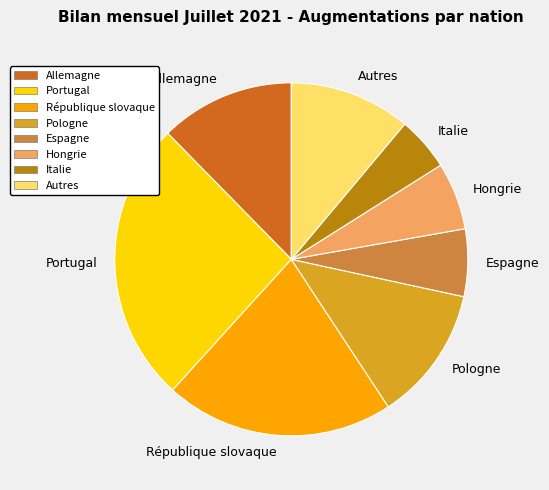

Is the sum of République slovaque and Pologne greater than half?

No